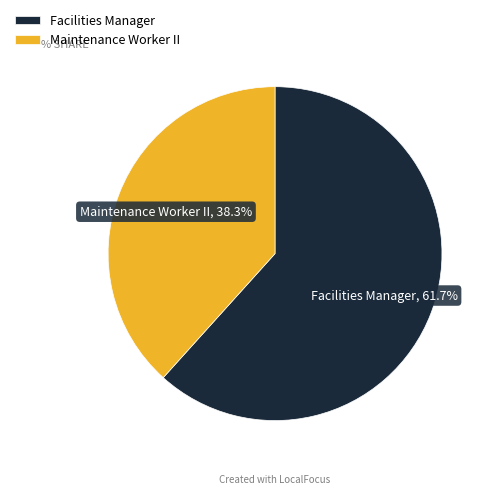

What percentage is NOT represented by Maintenance Worker II?

61.7%